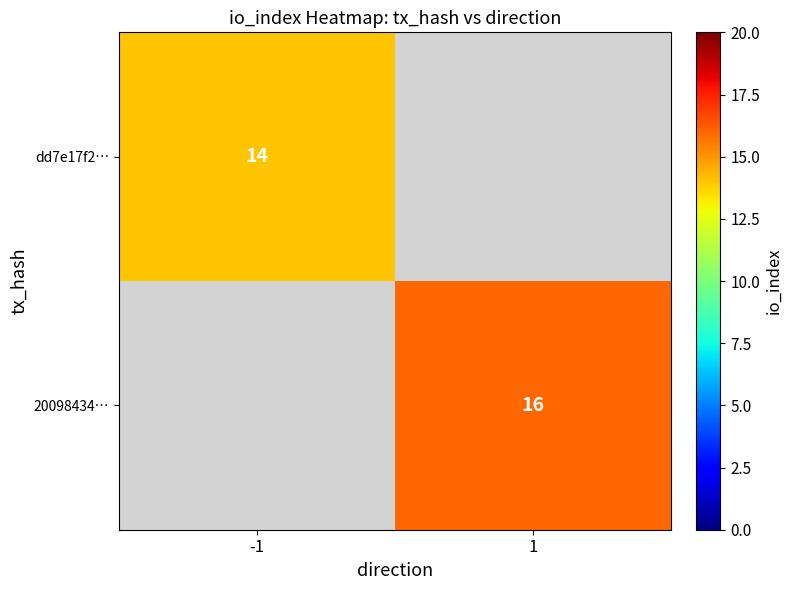

The value of 20098434… at 1 is 16. True or false?

True